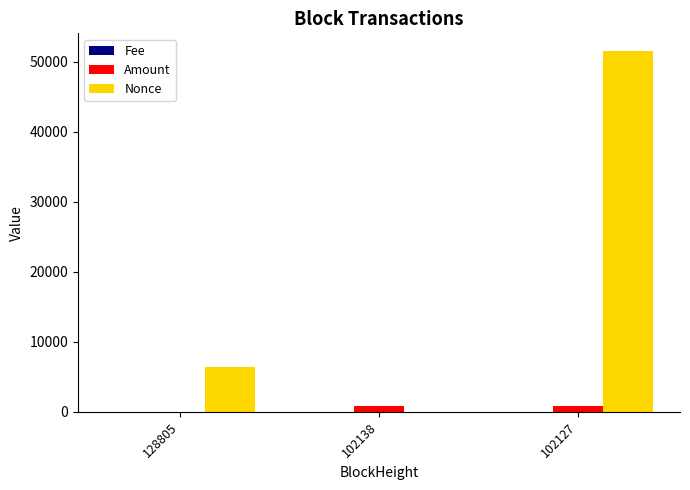

Count the Nonce values in the range 0 to 51454.

3